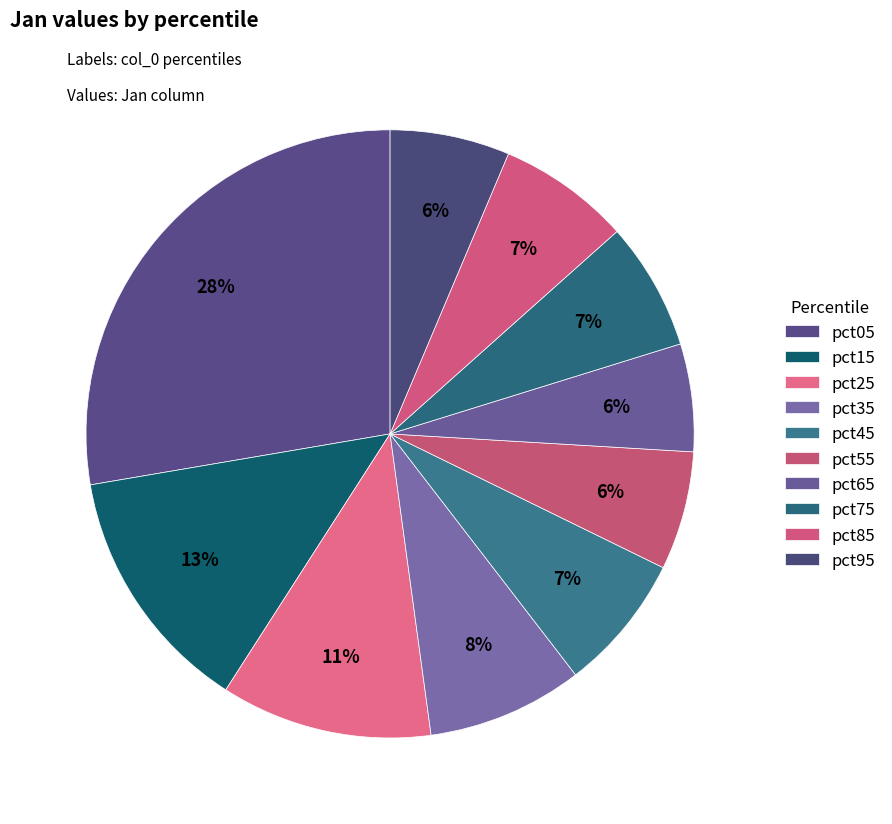

How many slices are in this pie chart?

10